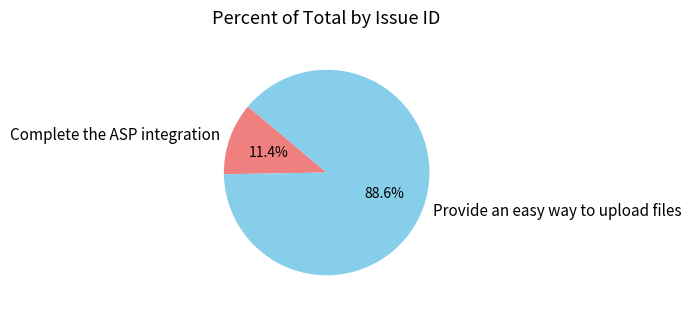

To the nearest percent, what percentage of the pie is Complete the ASP integration?

11%